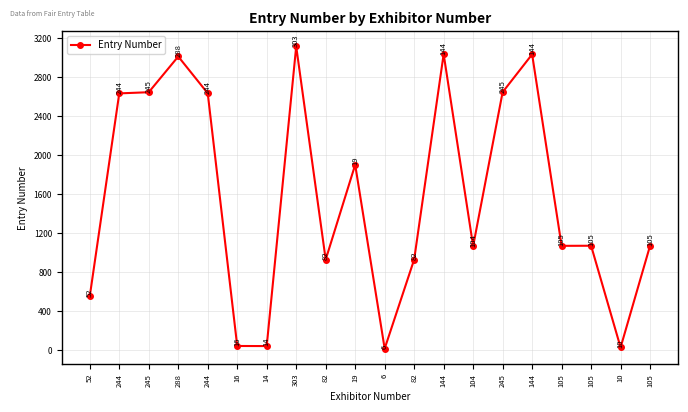

Is this an area chart (filled region under the line)?

No